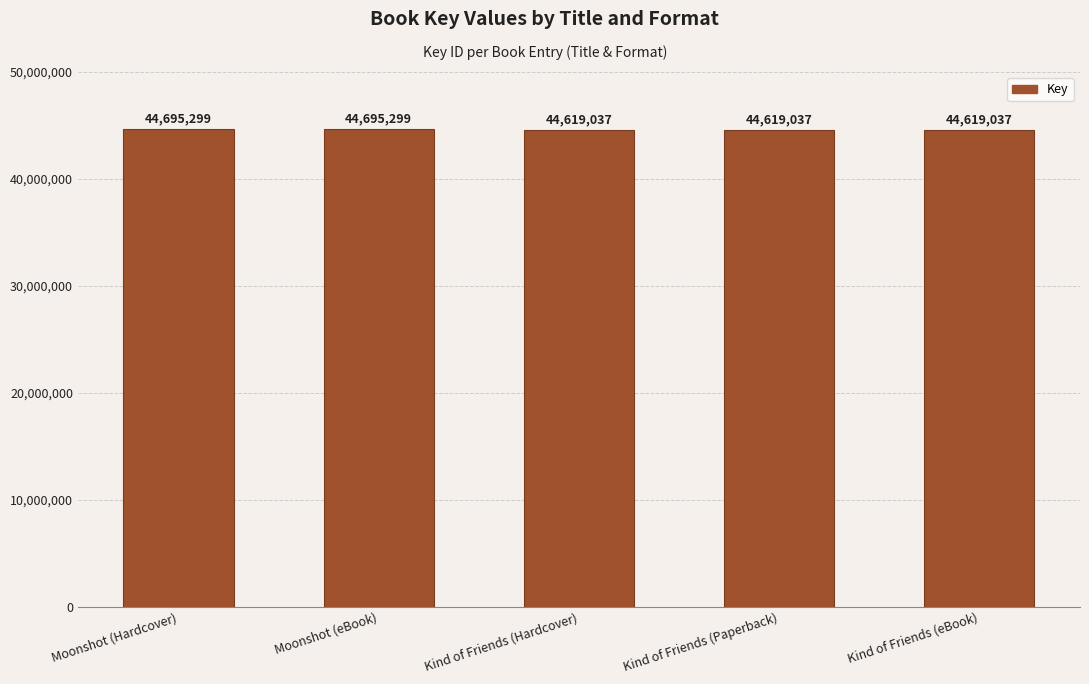

What value does the data have at Moonshot (Hardcover)?

44695299